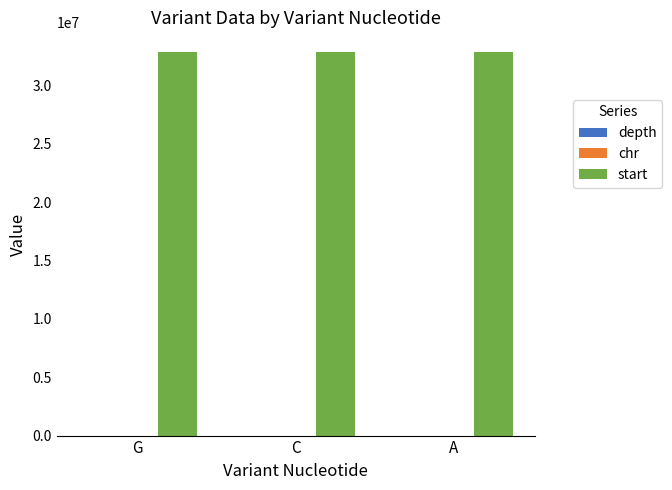

Which series has the largest total across all categories?

start